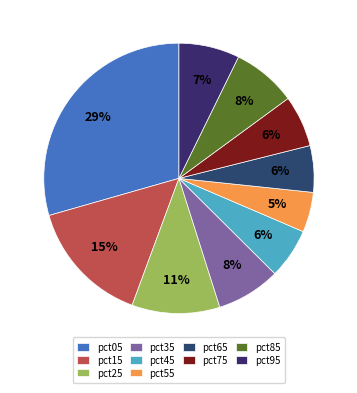

To the nearest percent, what portion does pct45 represent?

6%